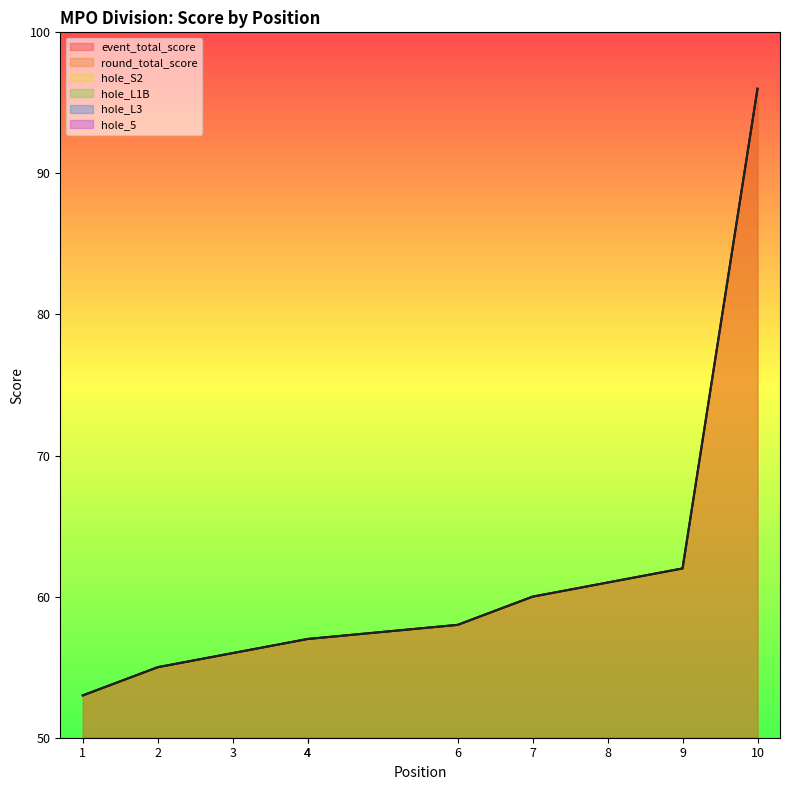

What is the total value across all series at 10?

220